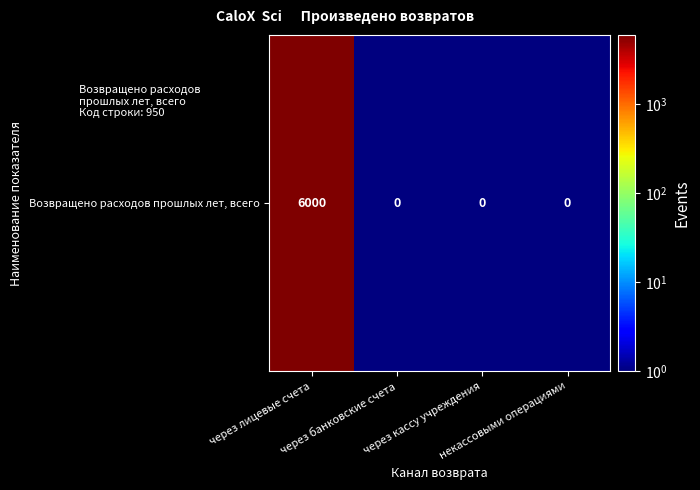

Which has a higher value, через лицевые счета or через банковские счета?

через лицевые счета